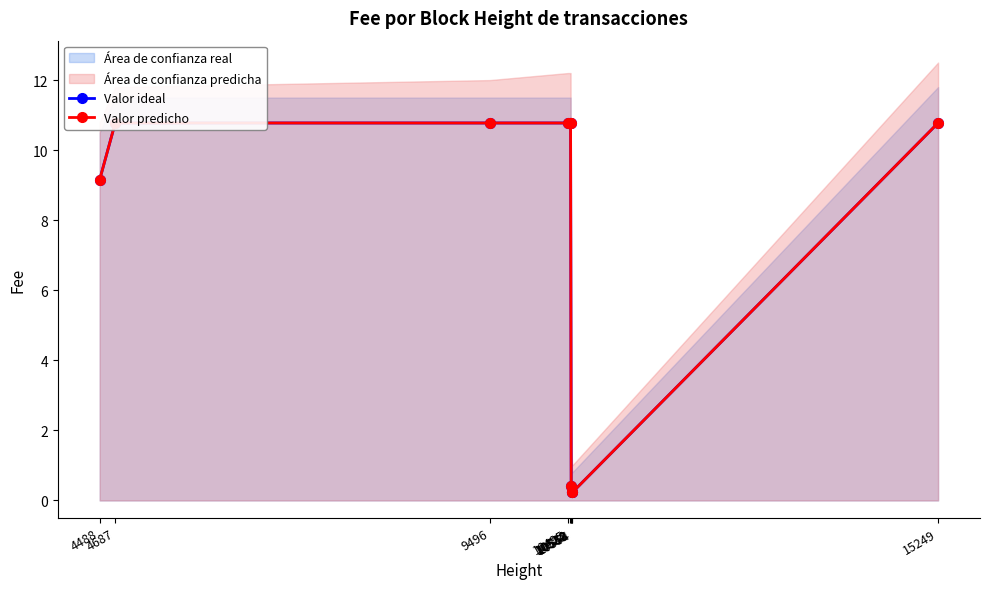

At which label is Valor predicho closest to 5?

4488